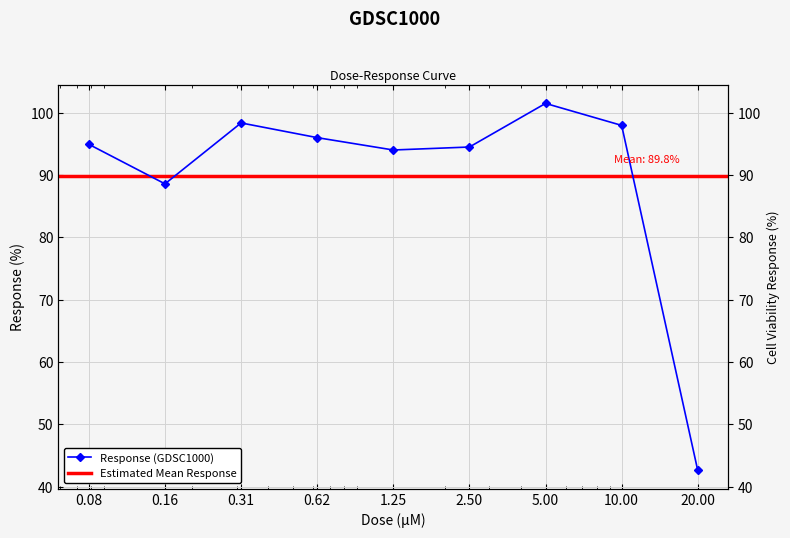

What is the change in value from 0.62 to 10.00?

+2.0